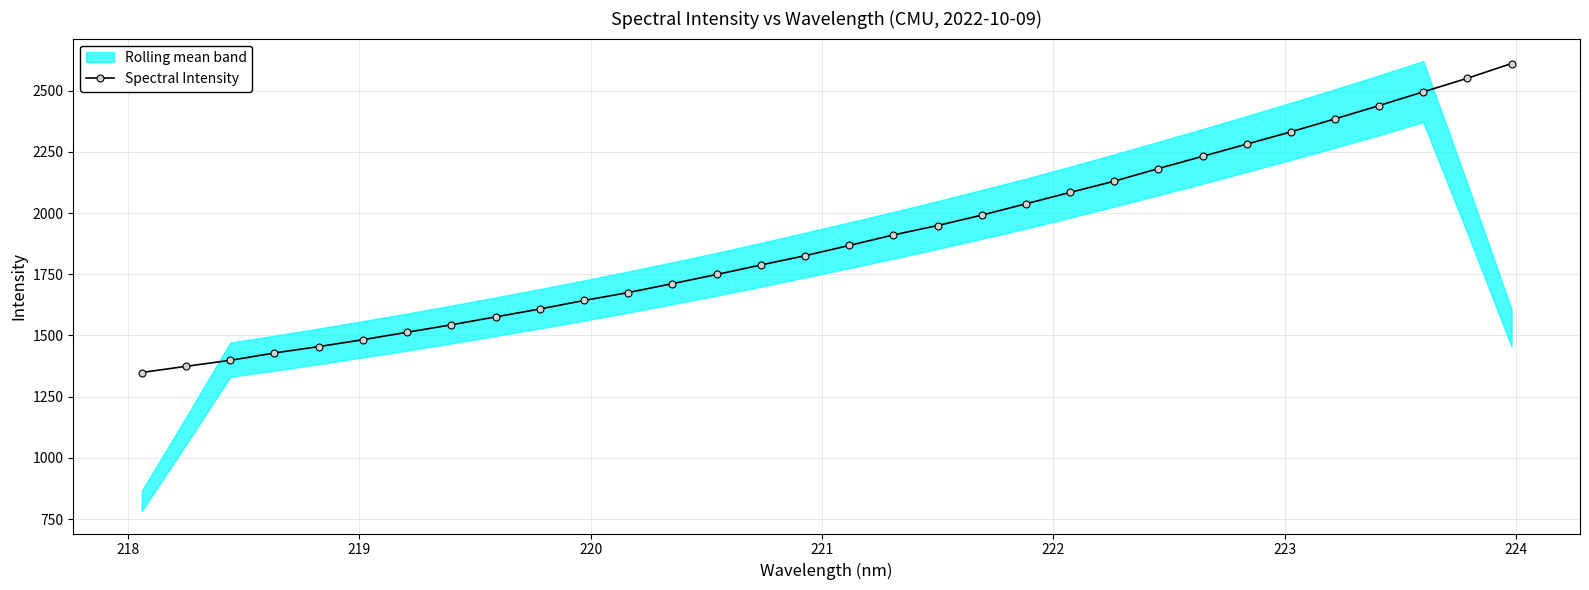

What is the maximum value for Spectral Intensity?

2610.8